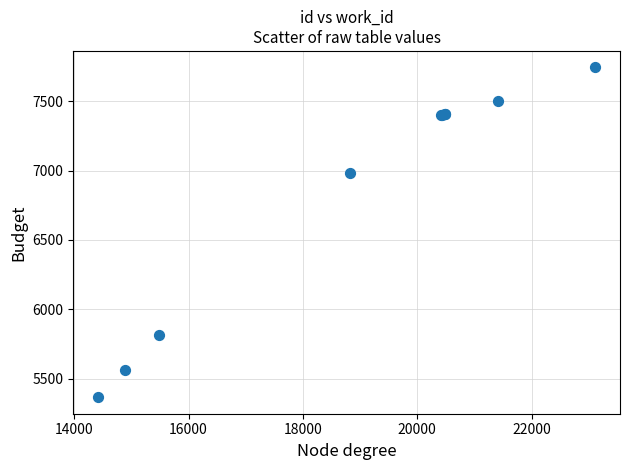

What Y value in the scatter plot is closest to 6554?

6982